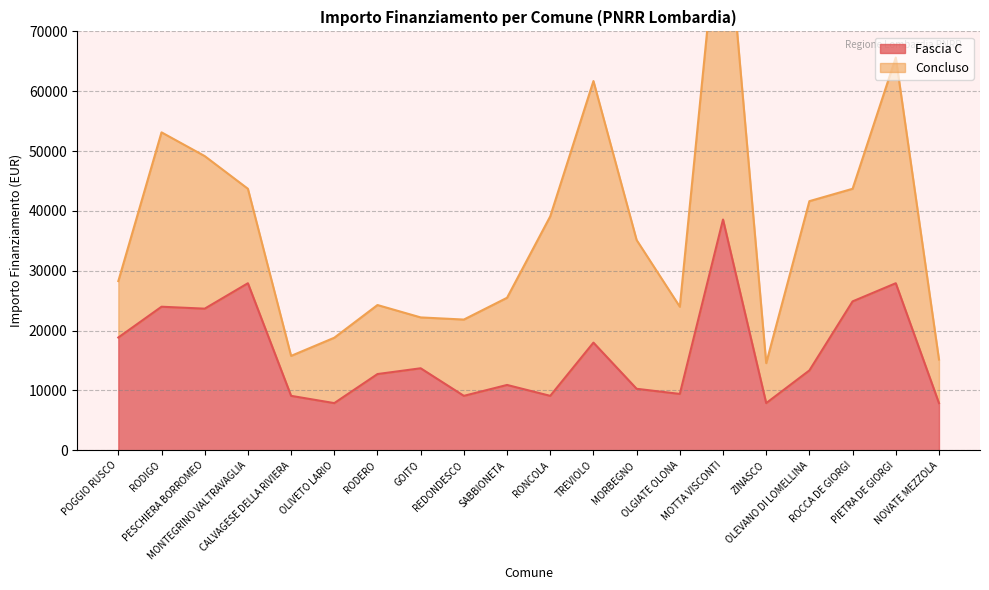

Which label corresponds to the largest value in the chart?

MOTTA VISCONTI